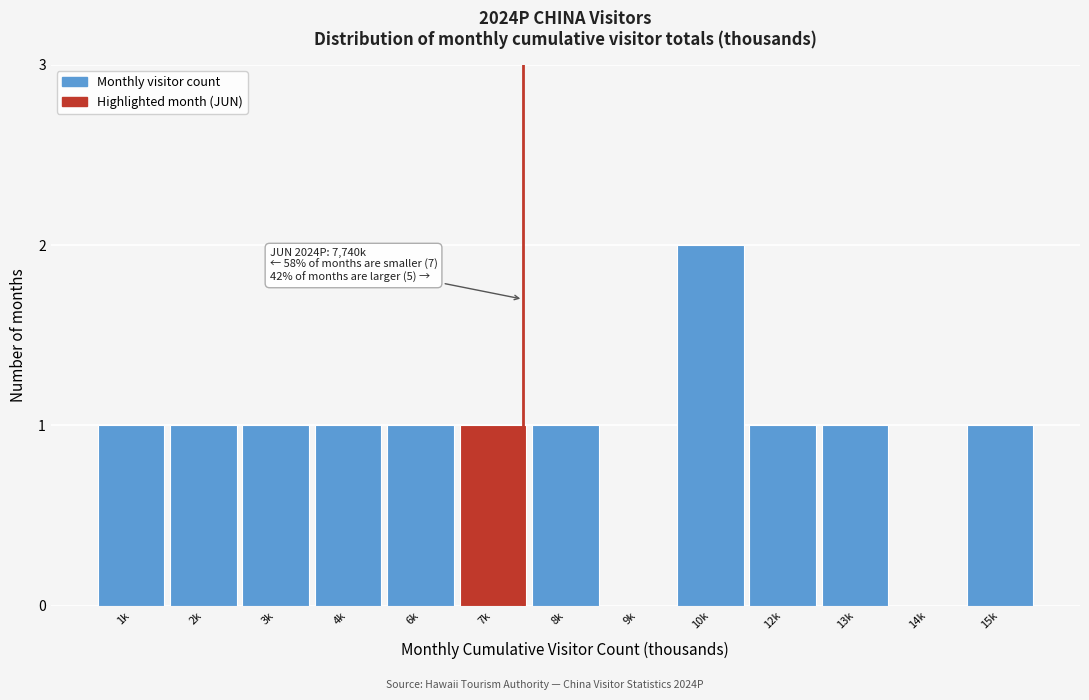

Reading left to right, what are all the values shown in this chart?

1k=1	2k=1	3k=1	4k=1	6k=1	7k=1	8k=1	9k=0	10k=2	12k=1	13k=1	14k=0	15k=1